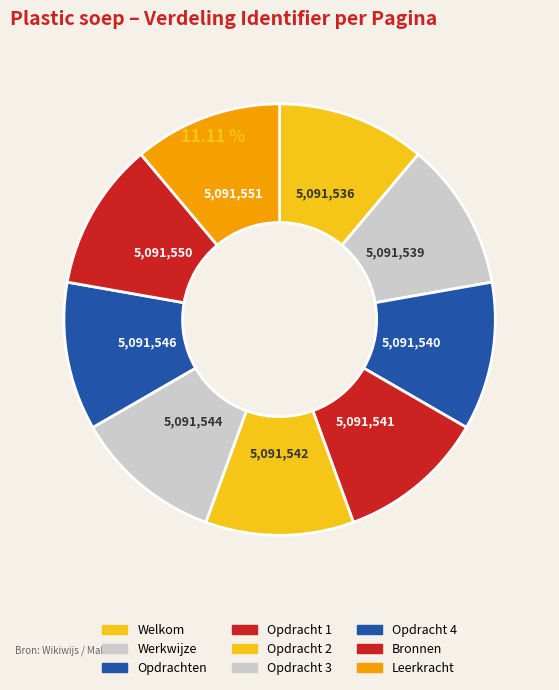

Which slice is the smallest?

Welkom